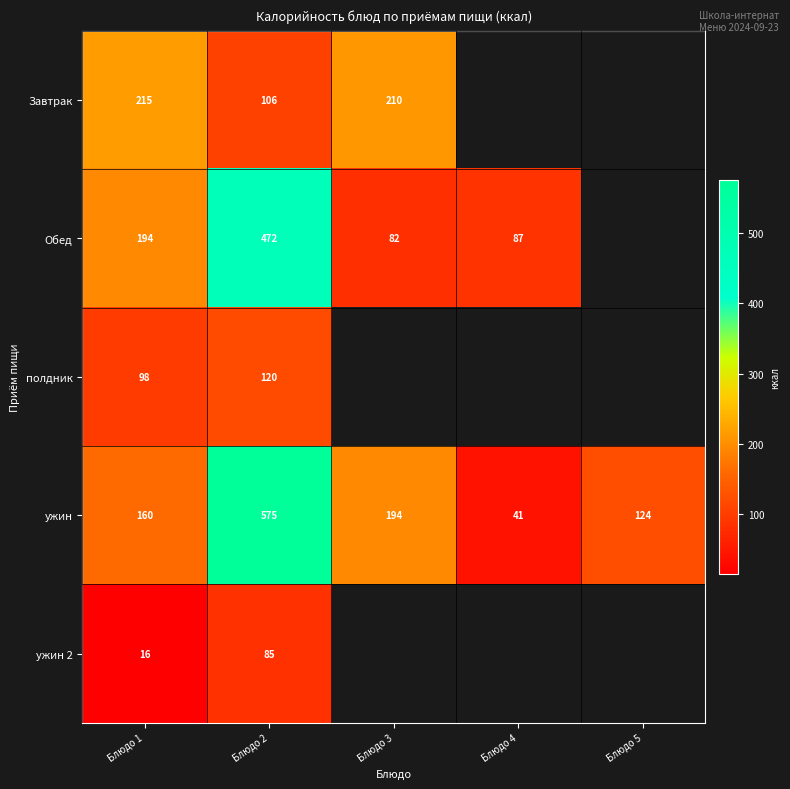

Between Блюдо 1 and Блюдо 2, which is larger?

Блюдо 1